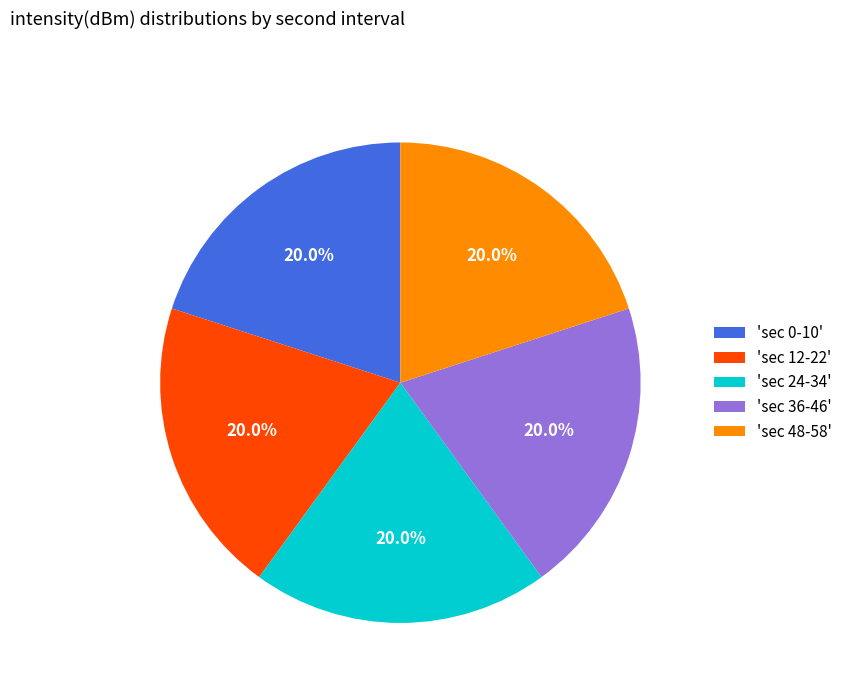

Is there any slice that represents more than half of the pie?

No